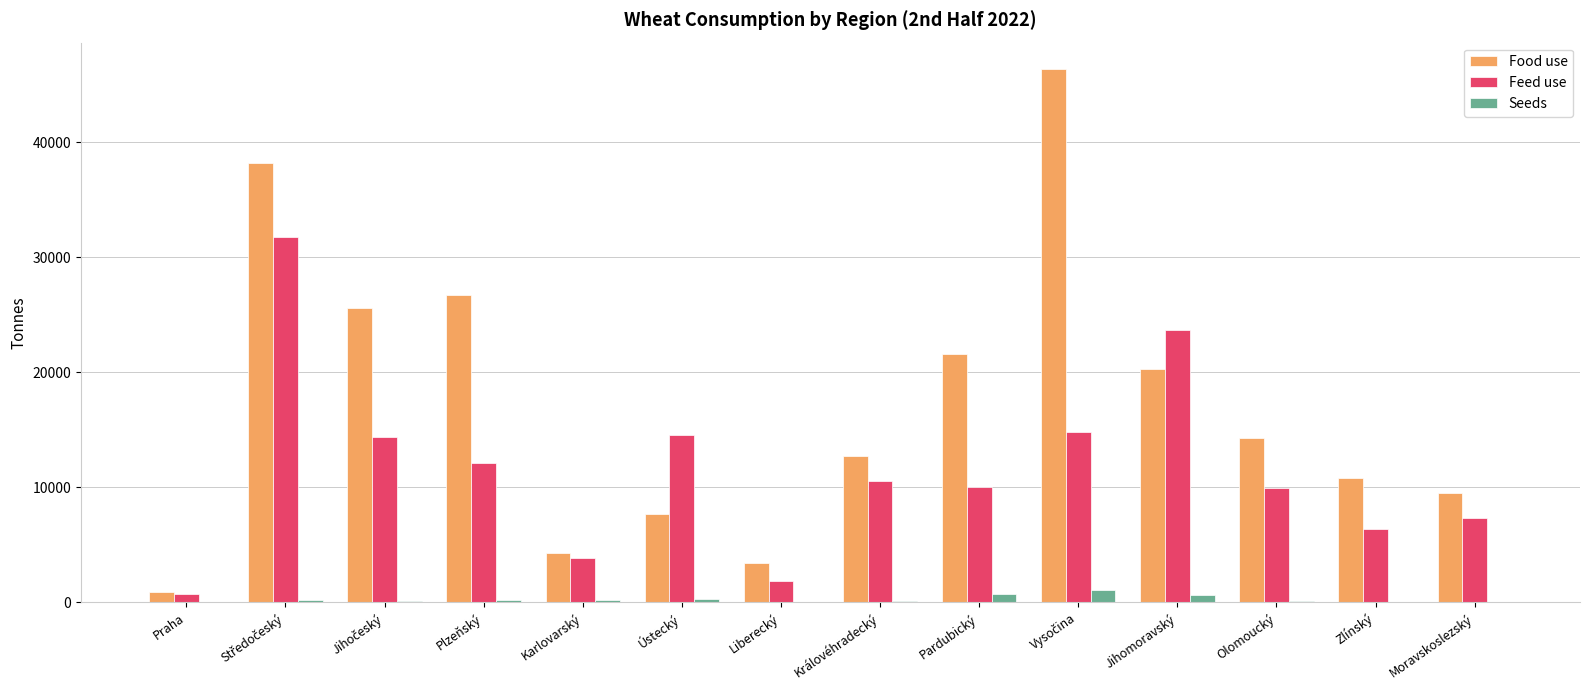

What is the maximum value shown in the chart?

46337.7